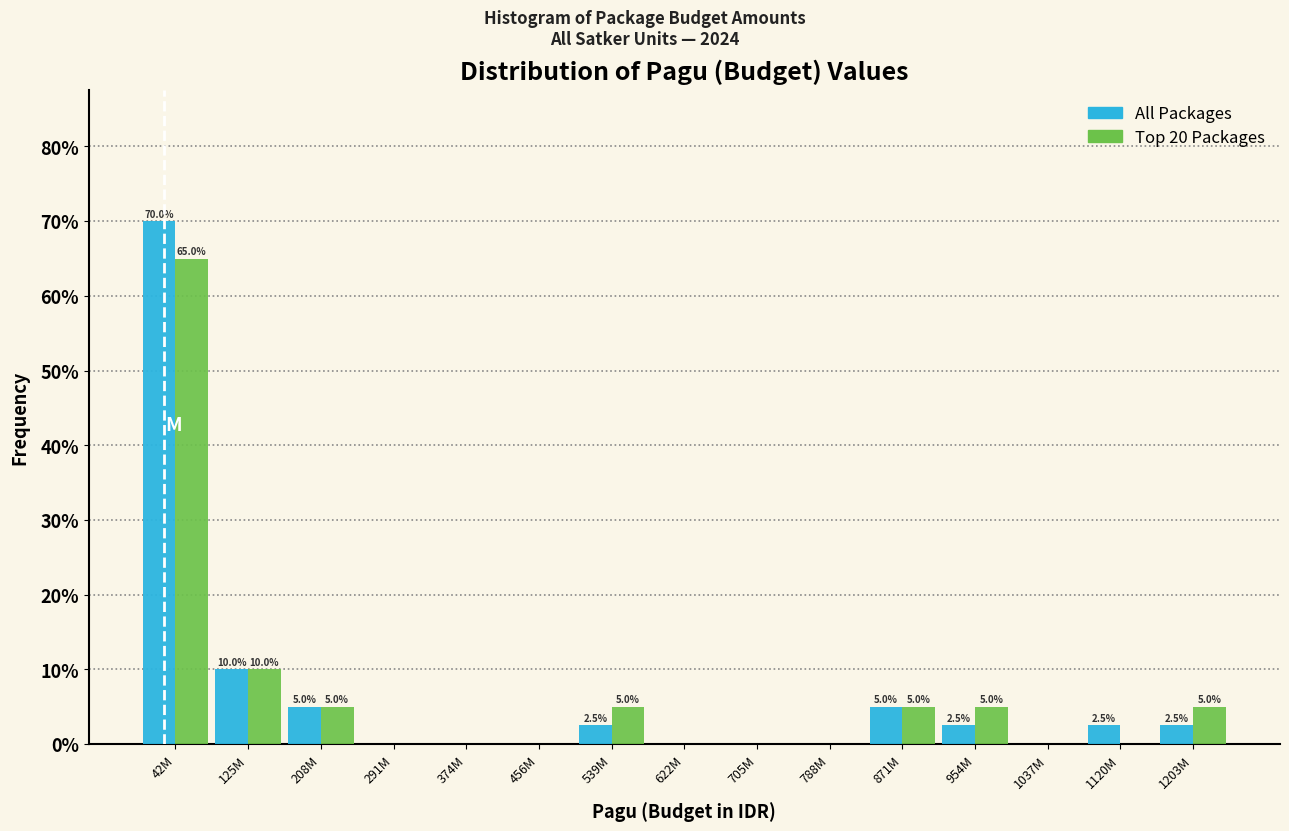

Reading left to right, extract all data points from this chart.

All Packages: 42M=70.0	125M=10.0	208M=5.0	291M=0.0	374M=0.0	456M=0.0	539M=2.5	622M=0.0	705M=0.0	788M=0.0	871M=5.0	954M=2.5	1037M=0.0	1120M=2.5	1203M=2.5
Top 20 Packages: 42M=65.0	125M=10.0	208M=5.0	291M=0.0	374M=0.0	456M=0.0	539M=5.0	622M=0.0	705M=0.0	788M=0.0	871M=5.0	954M=5.0	1037M=0.0	1120M=0.0	1203M=5.0